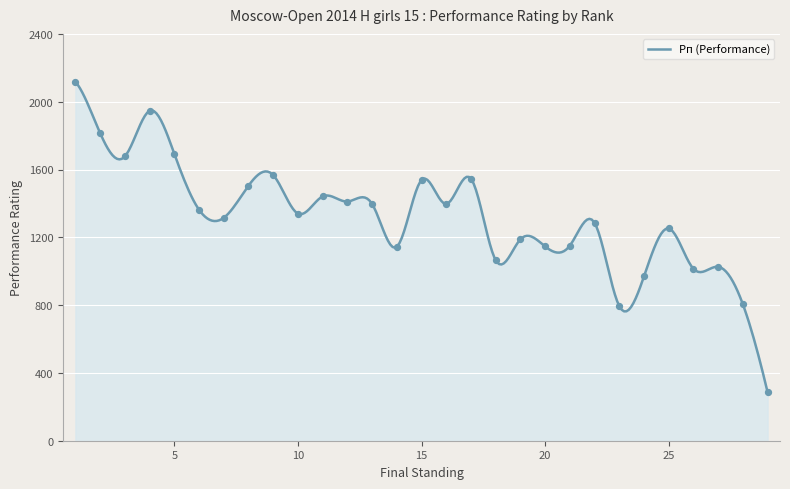

What is the ratio of the value at 14 to the value at 5?

0.7